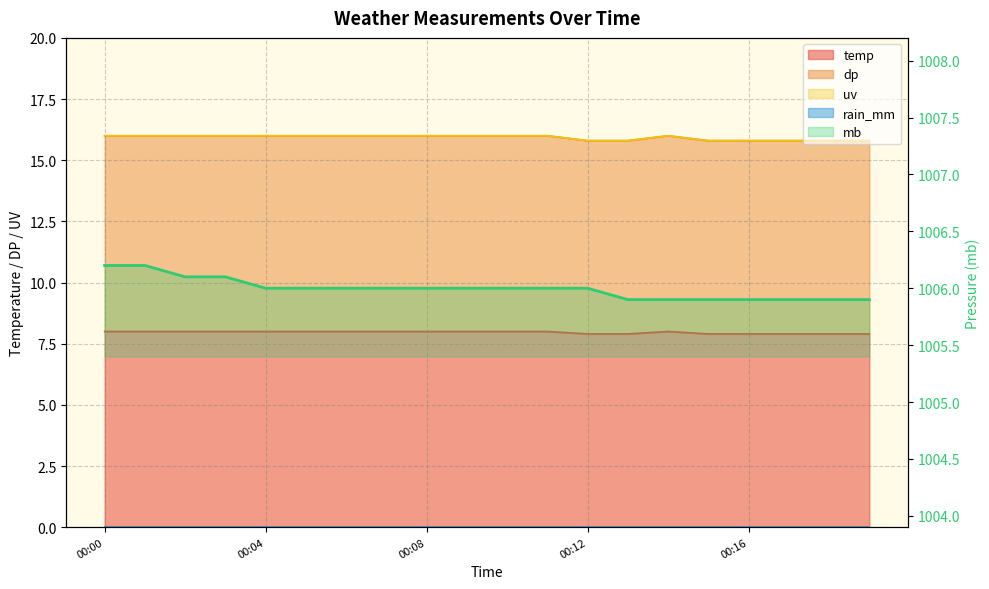

What is the maximum value for mb?

1006.2